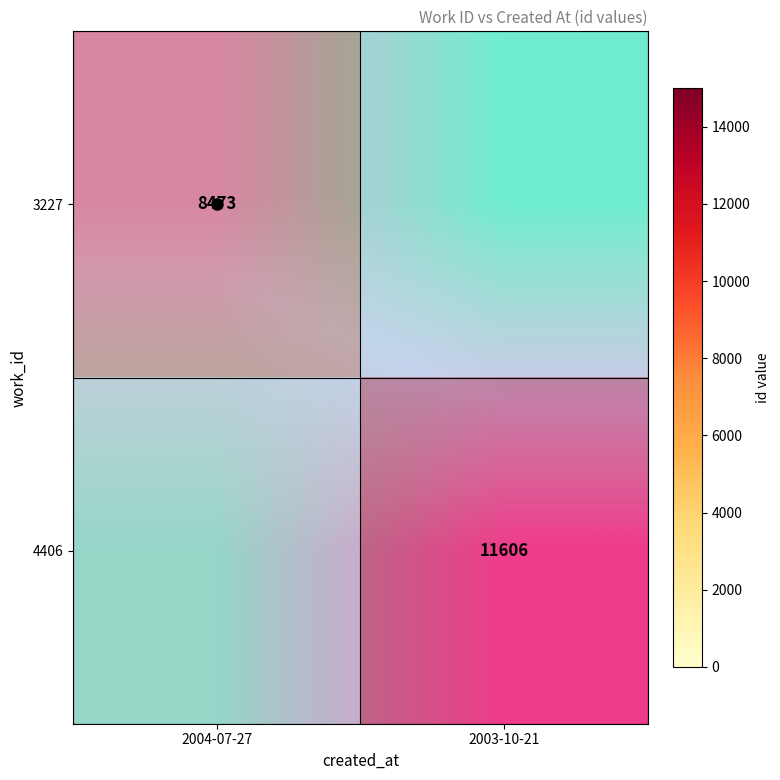

Is it true that 4406 equals 0 at 2004-07-27?

True